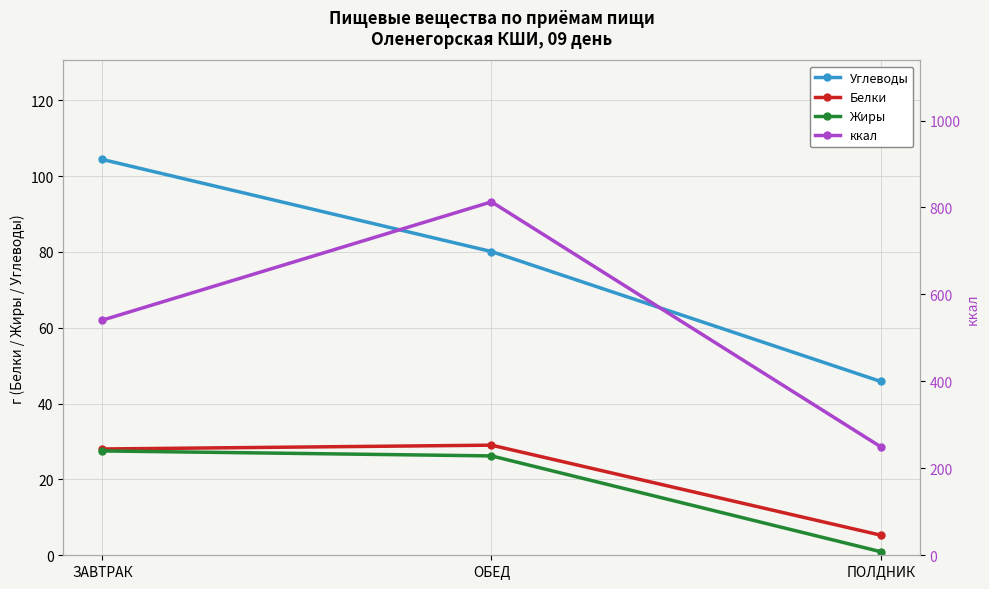

How many values in the Белки series exceed 28?

2